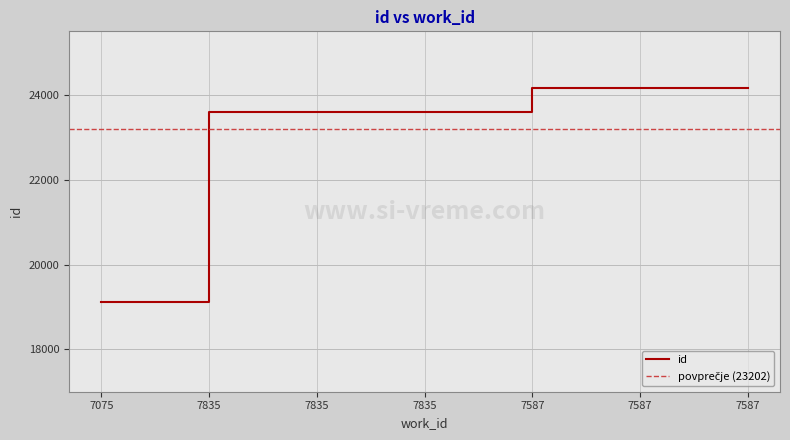

The chart shows a value of 24160 at 7587. True or false?

True